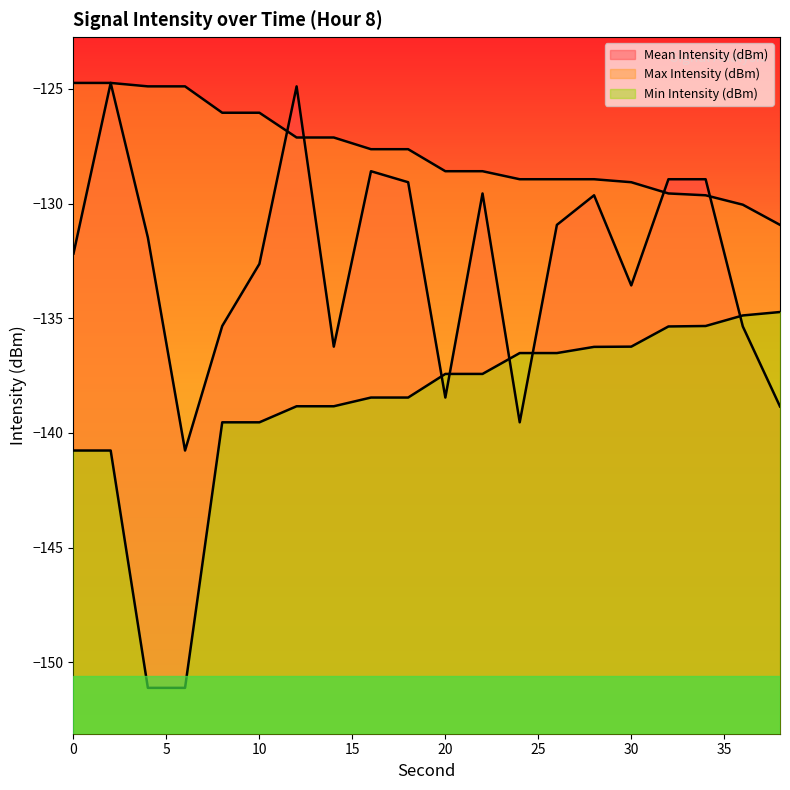

Read the Min Intensity (dBm) value at 2.

-140.8